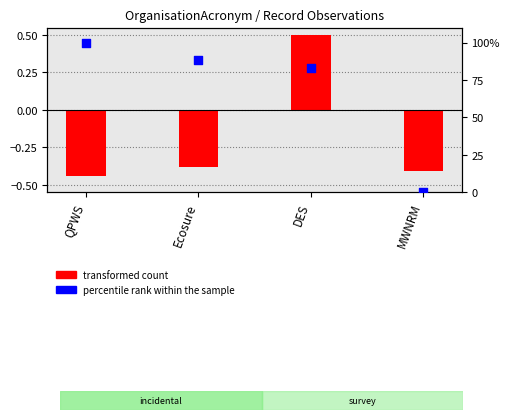

What are all the series names shown in the legend?

transformed count, percentile rank within the sample